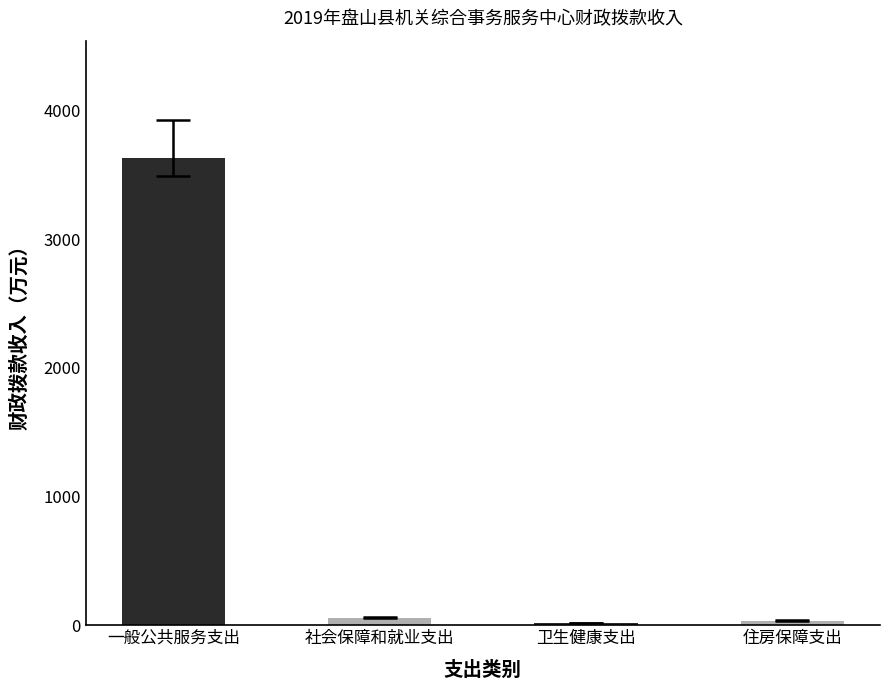

Which has a higher value, 一般公共服务支出 or 卫生健康支出?

一般公共服务支出